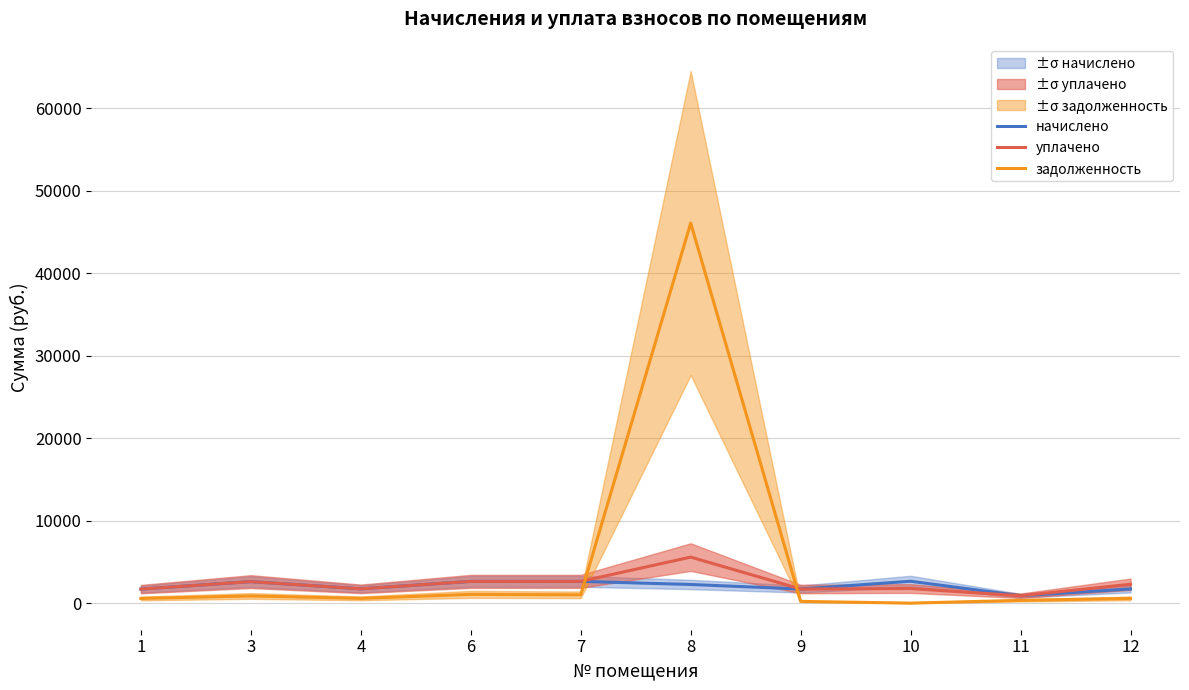

Which series has the widest spread of values?

задолженность